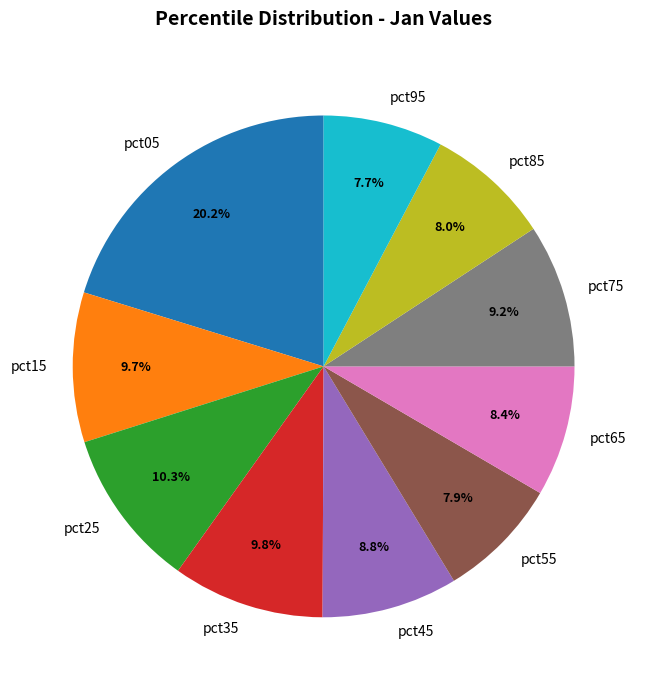

Count the number of slices in the pie.

10